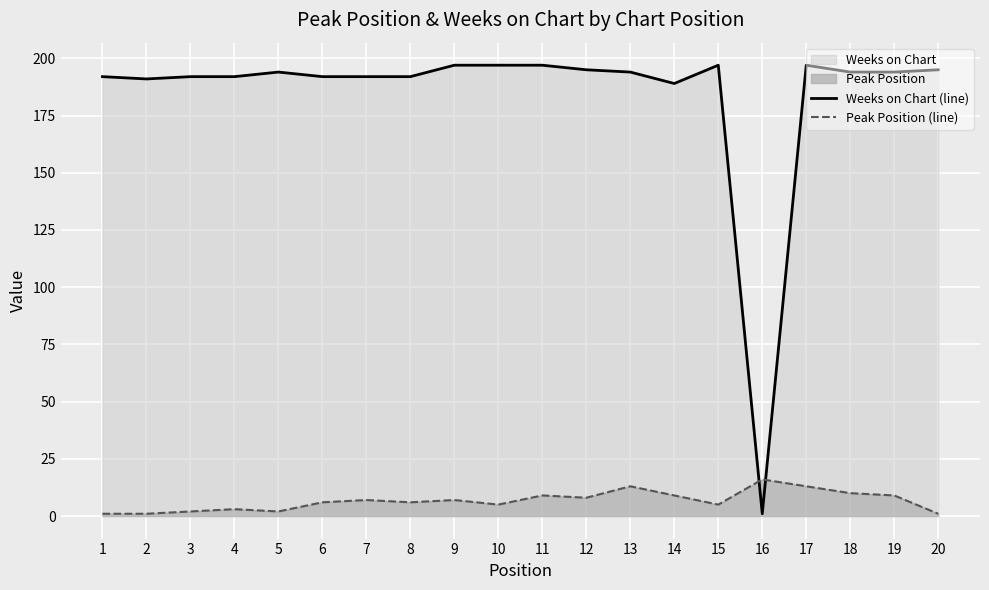

Where is the first local minimum for Peak Position (line)?

5